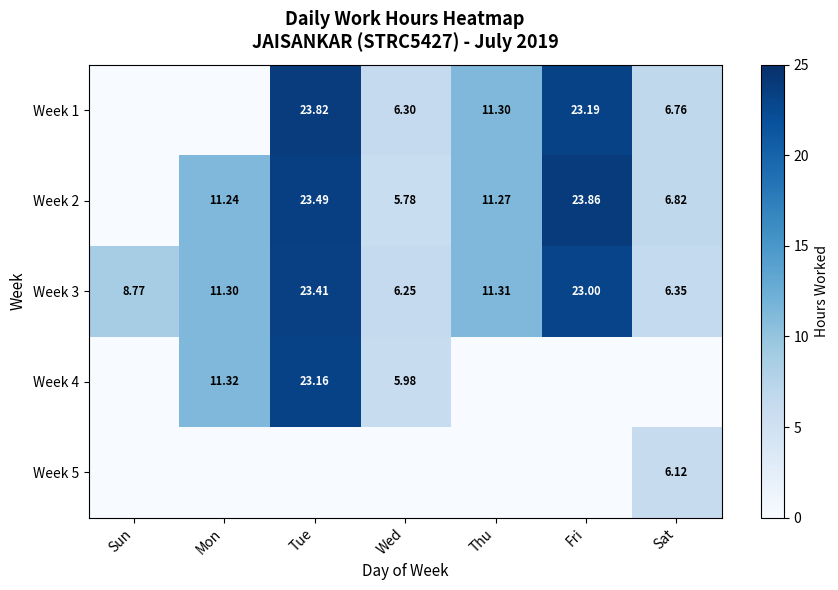

What is the difference between the Week 3 values at Tue and Sun?

14.6